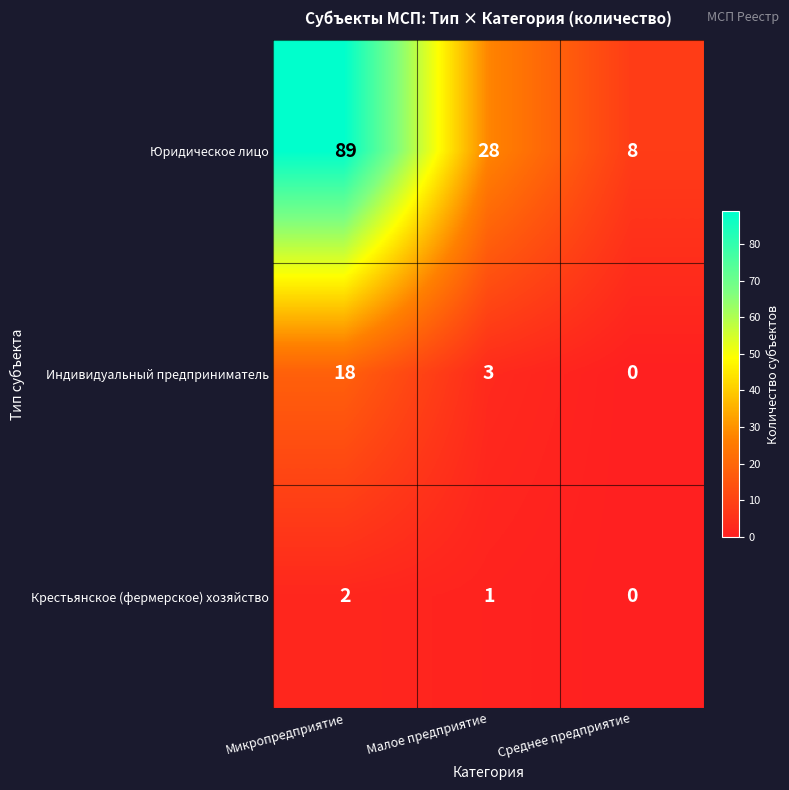

At how many categories does at least one series exceed 27?

2